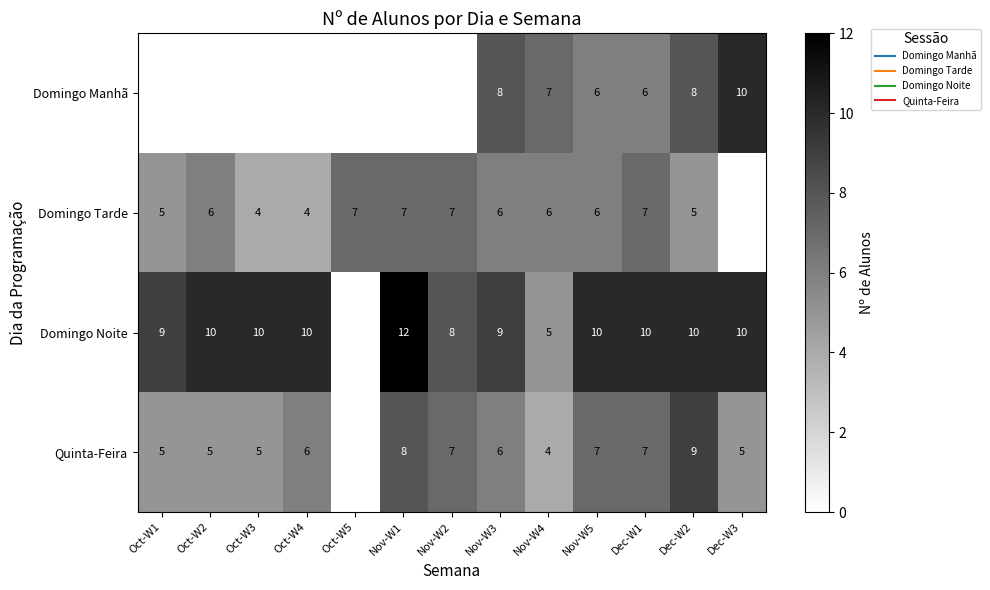

The Domingo Tarde series shows 9.3 at Nov-W4. True or false?

False